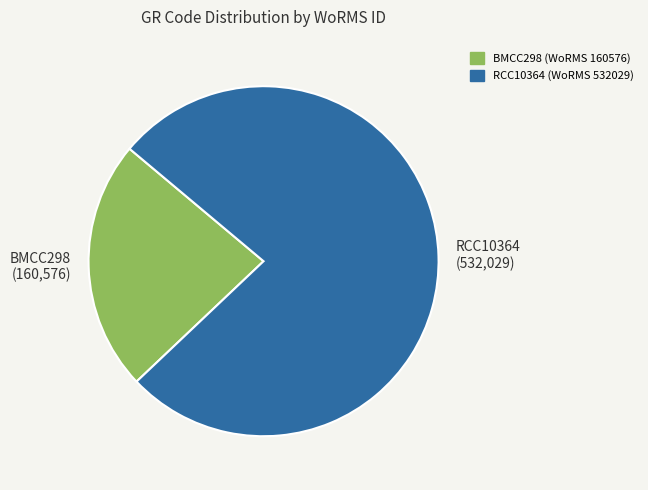

Rank the categories by value from highest to lowest.

RCC10364, BMCC298